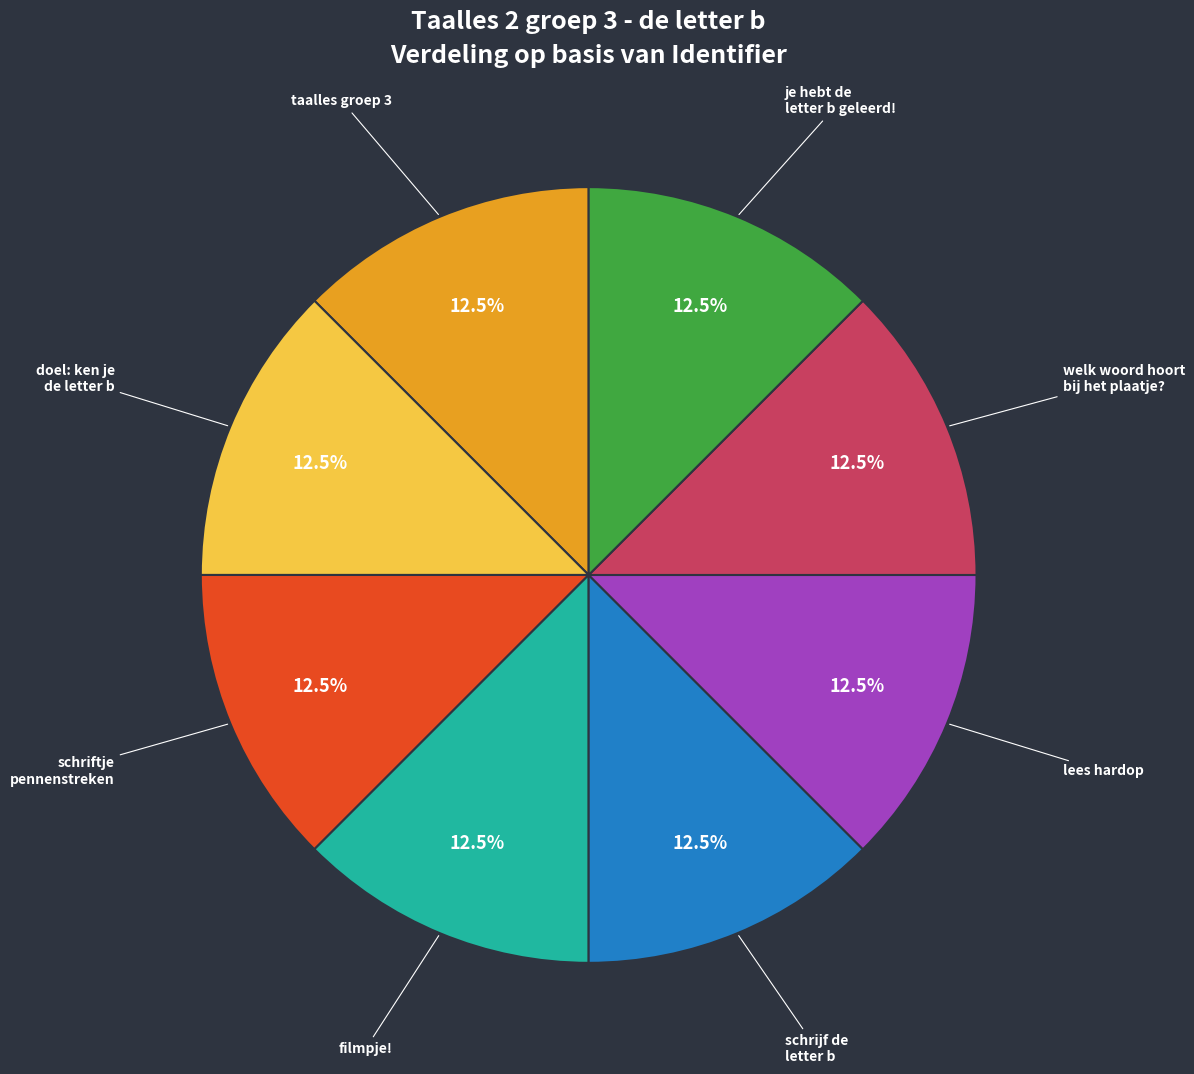

Is there a majority slice in this chart?

No